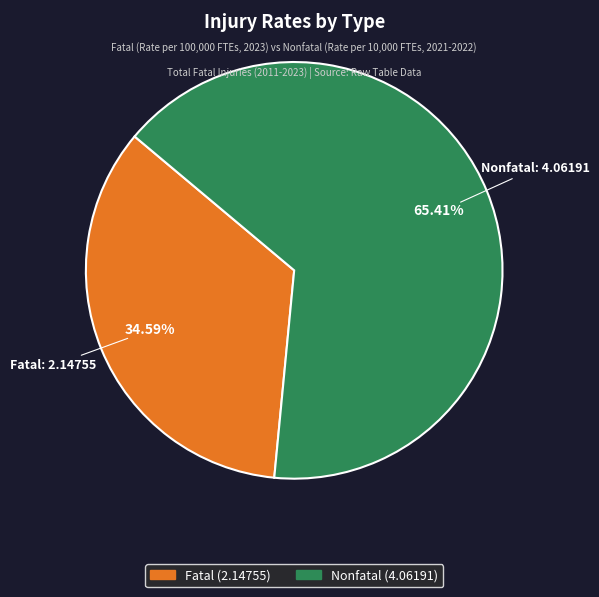

Which slice is the smallest?

Fatal